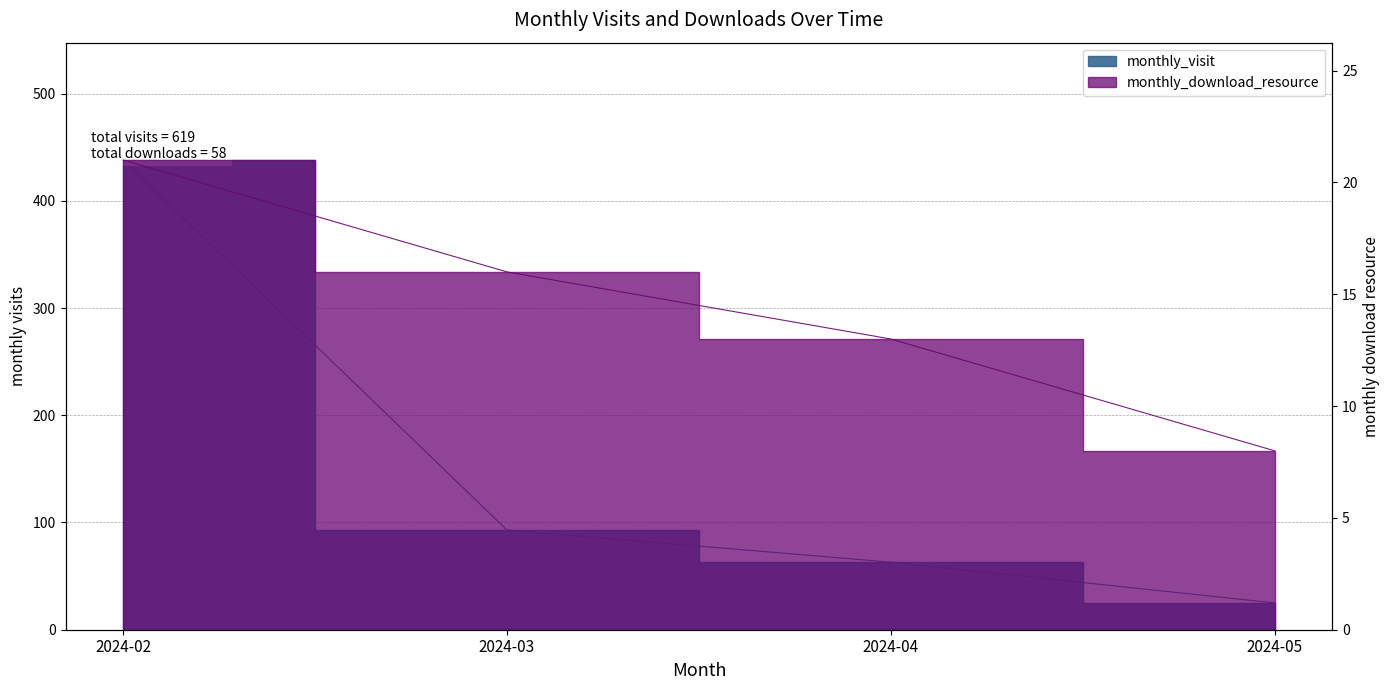

Where is monthly_visit nearest to the value 231?

2024-03